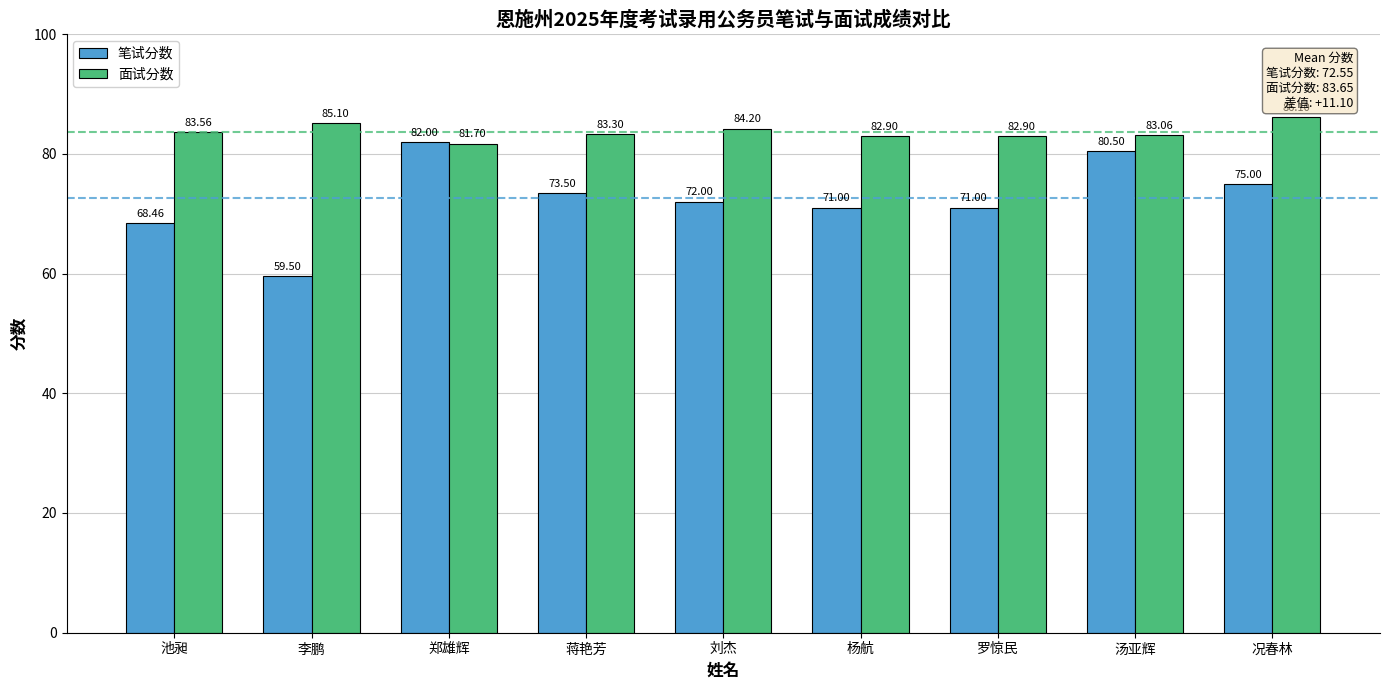

What is the label of the 1st bar from the right?

况春林